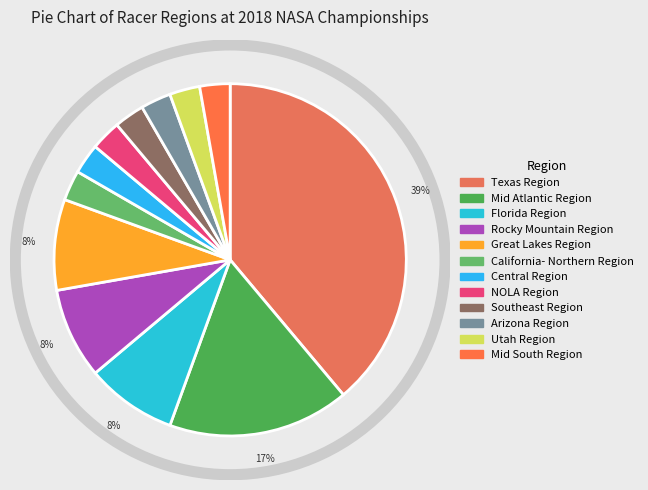

How many segments does this pie chart have?

12